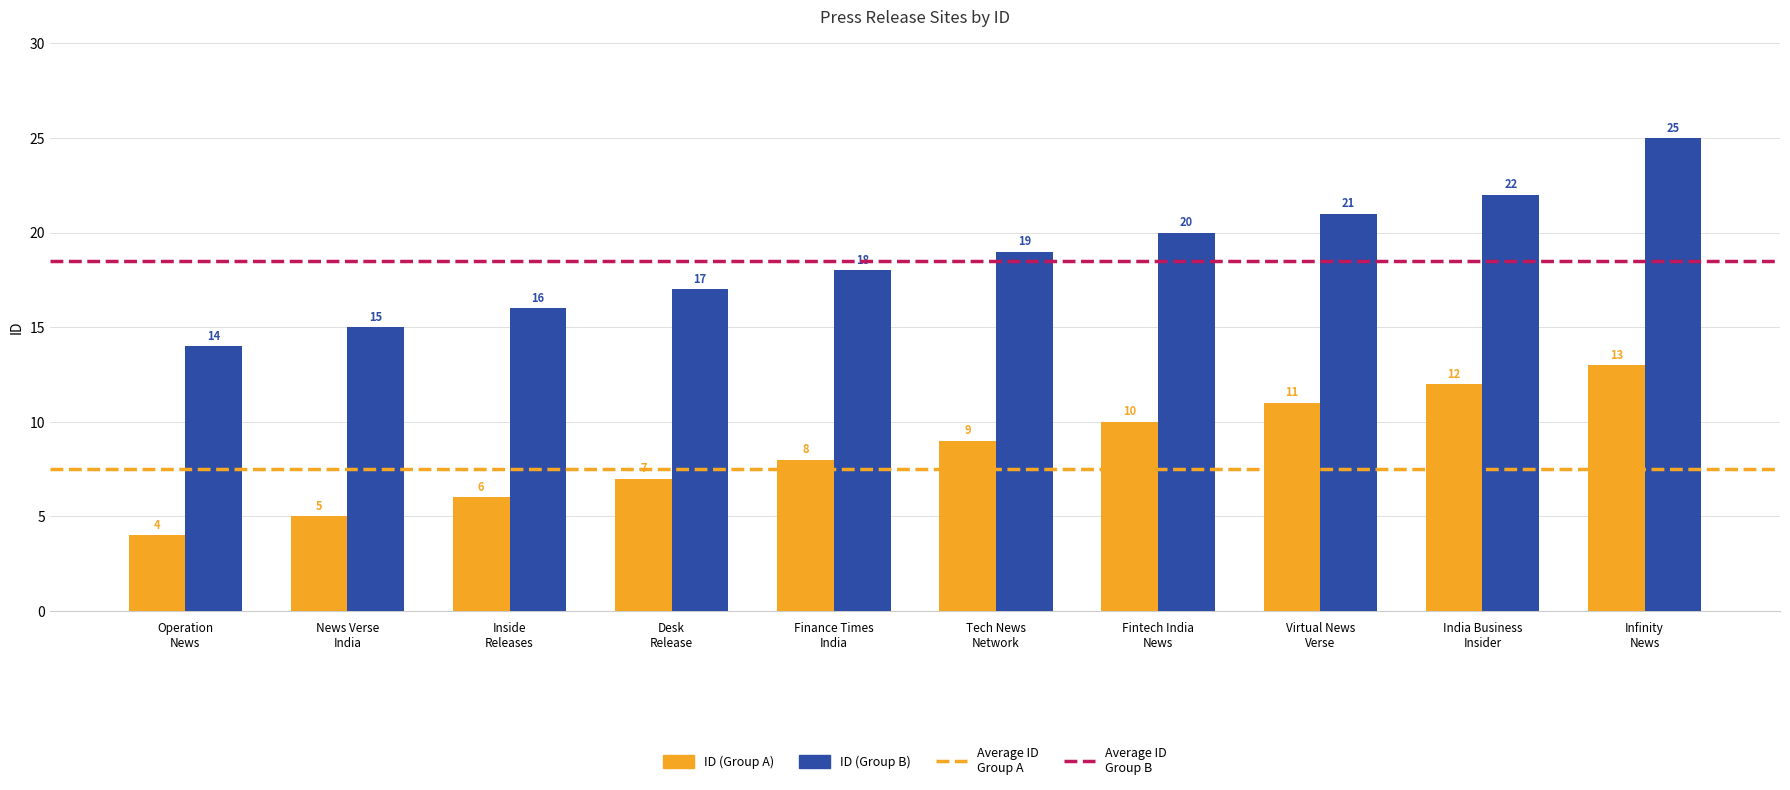

What is the greatest value displayed?

25